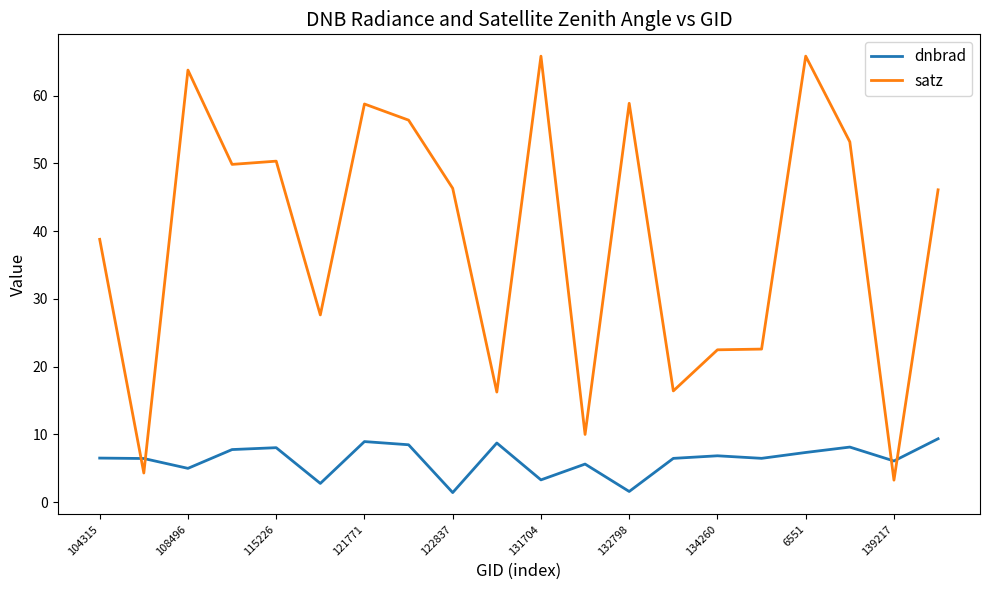

True or false: satz and dnbrad intersect in this chart.

True